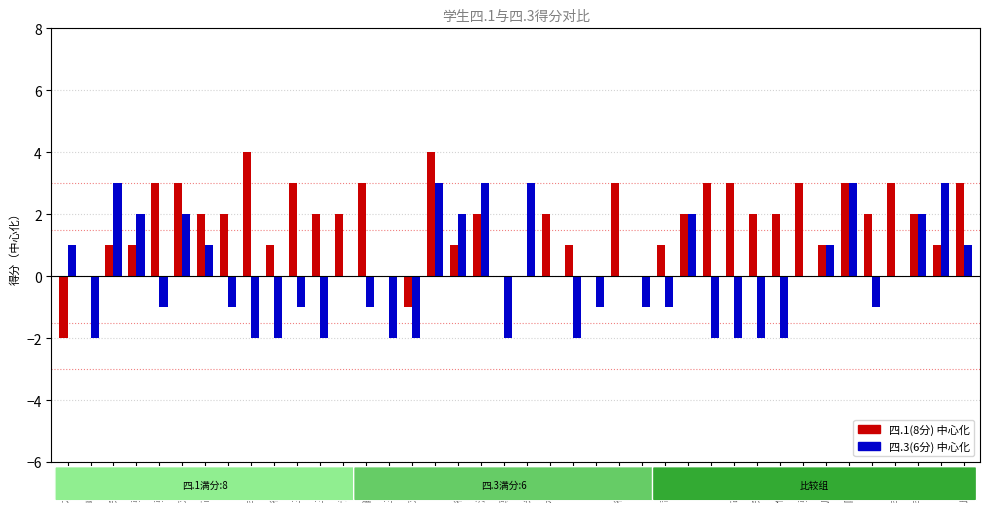

What is the maximum value shown in the chart?

4